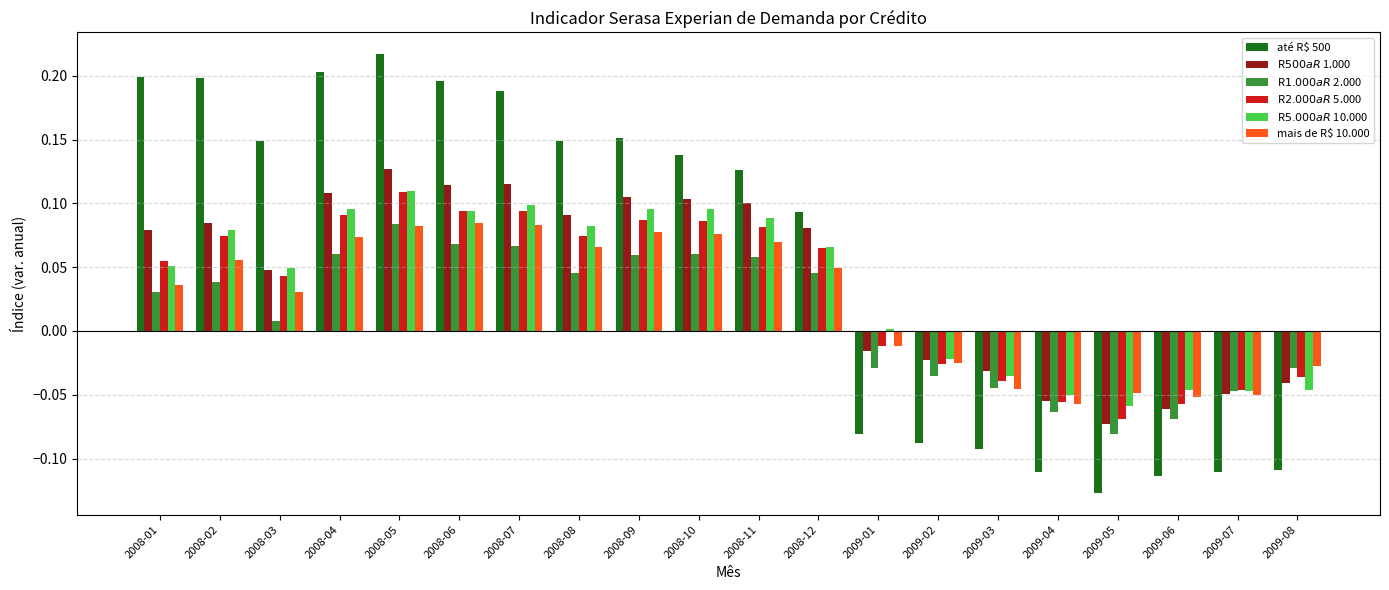

Does the chart contain any negative values?

Yes